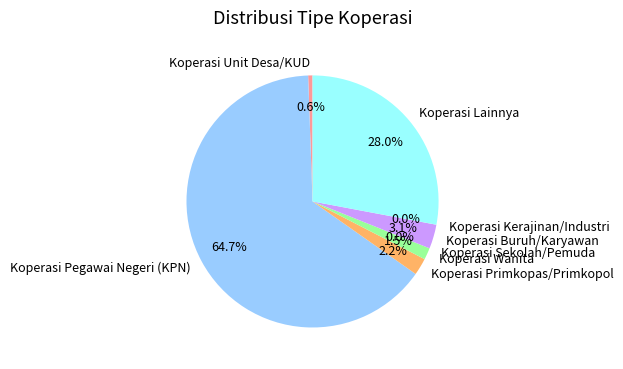

Do Koperasi Lainnya and Koperasi Pegawai Negeri (KPN) together represent more than half of the pie?

Yes